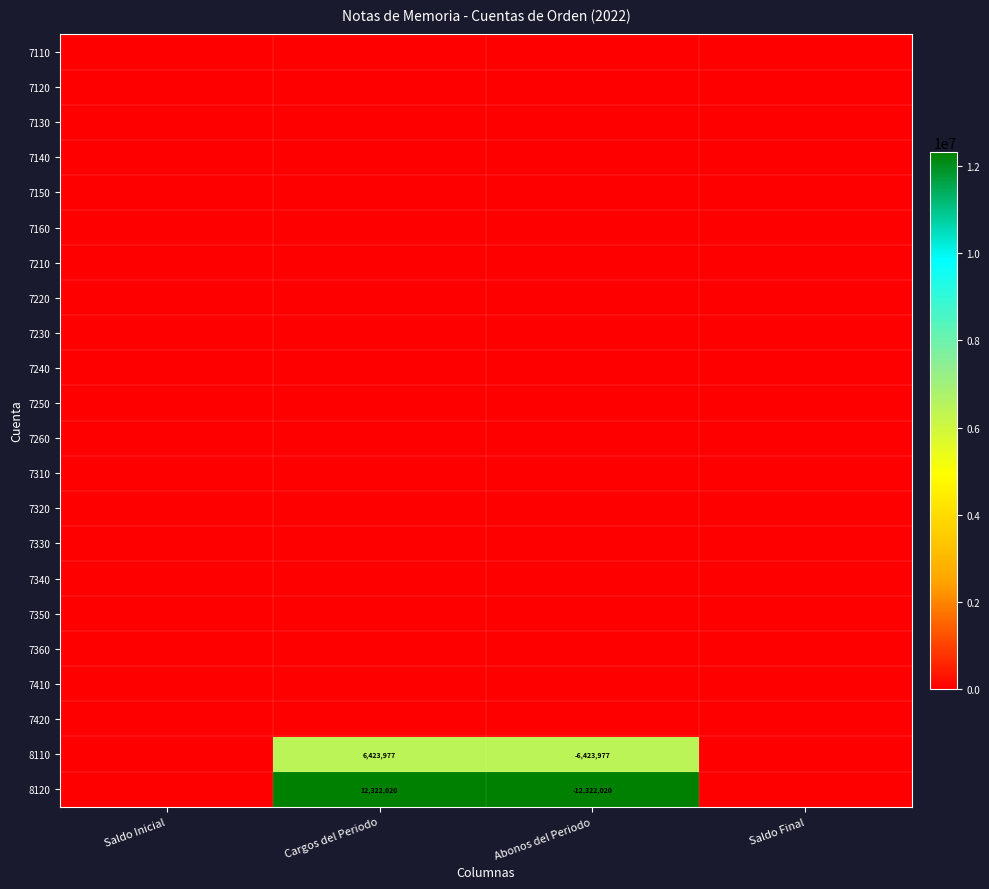

True or false: 7230 has a value of 0.0 at Saldo Final.

True